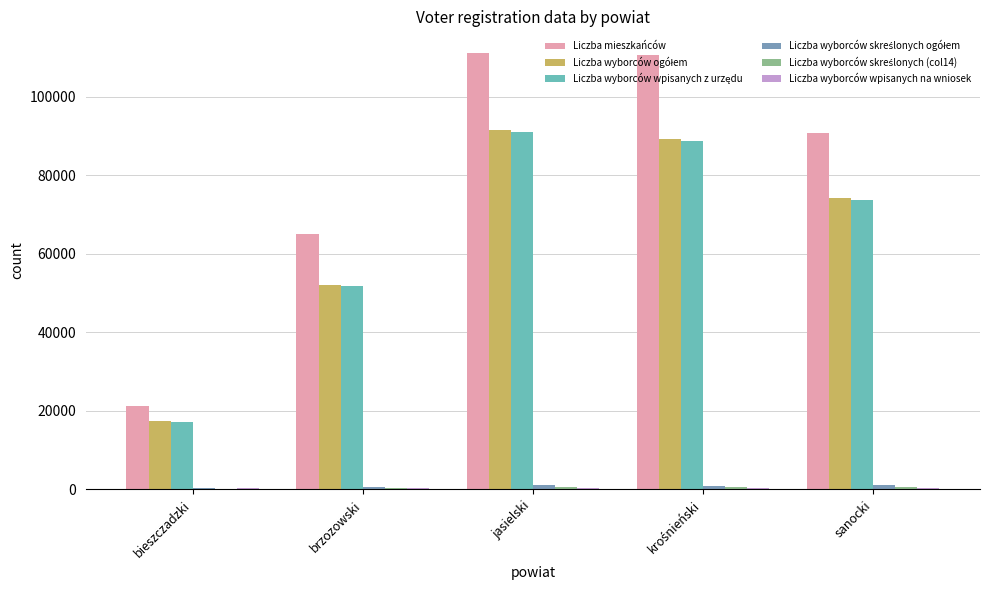

Read the Liczba mieszkańców value at brzozowski.

65083